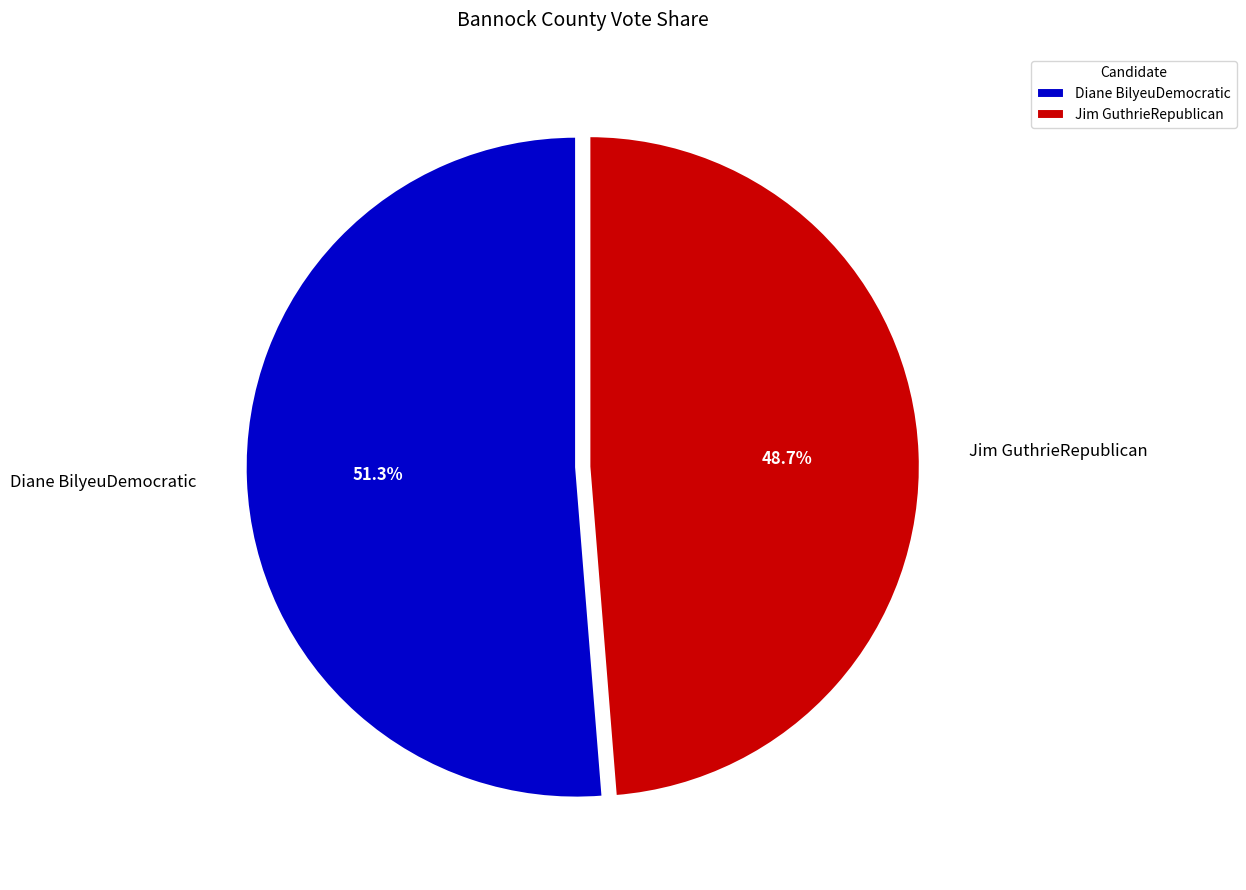

How many slices are in this pie chart?

2